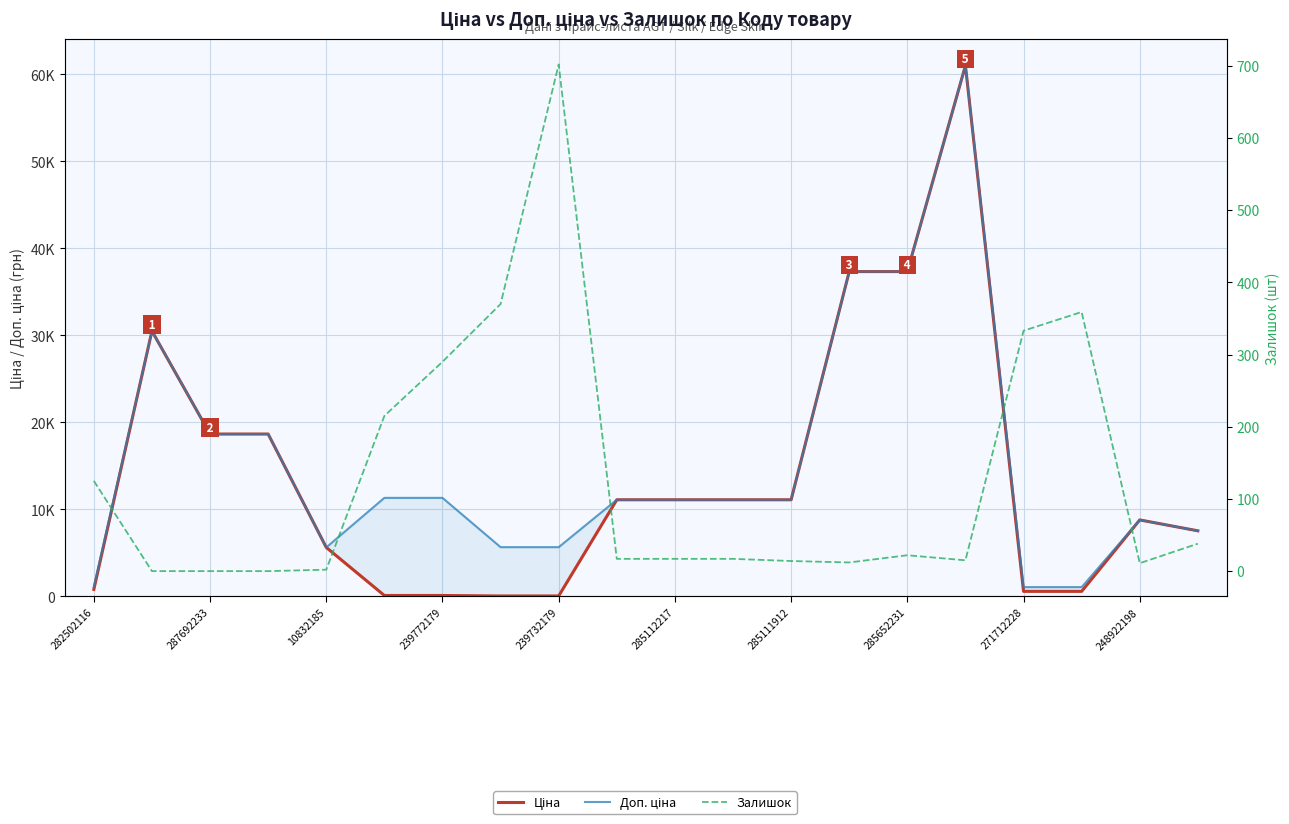

How many values in the Залишок series exceed 17?

9